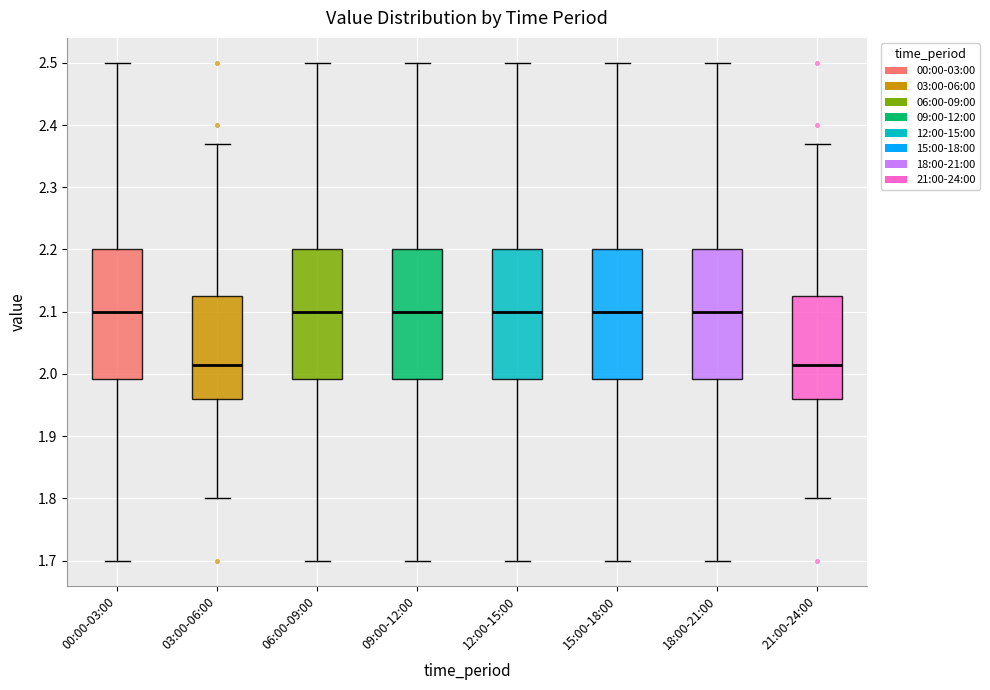

Where does the upper whisker of the box for 18:00-21:00 end on the y-axis? The values are not printed on the chart, so give them approximately, as read against the axis.

2.50